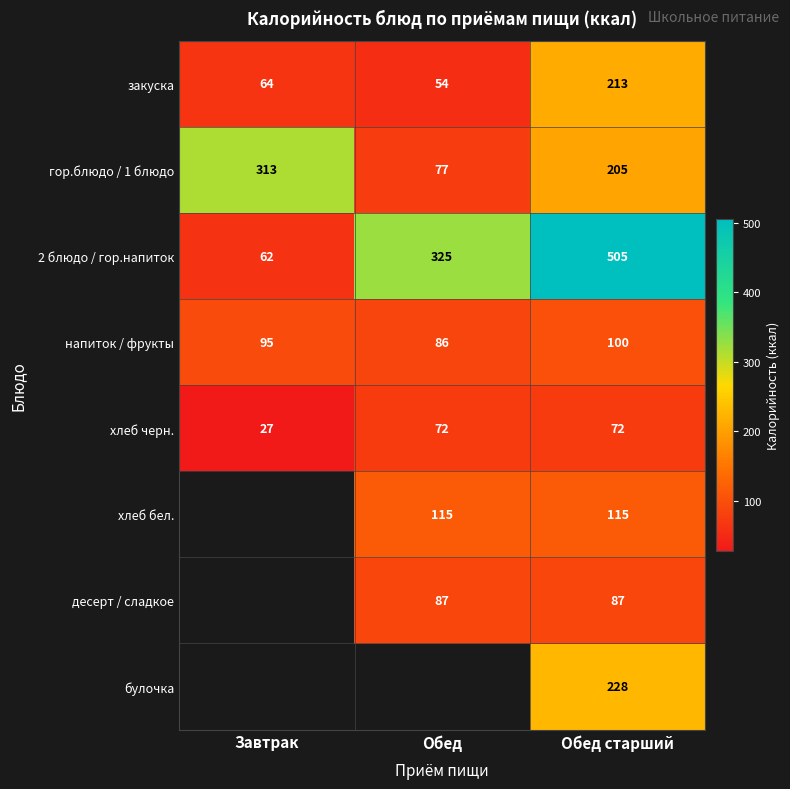

What is the sum of all 2 блюдо / гор.напиток values?

892